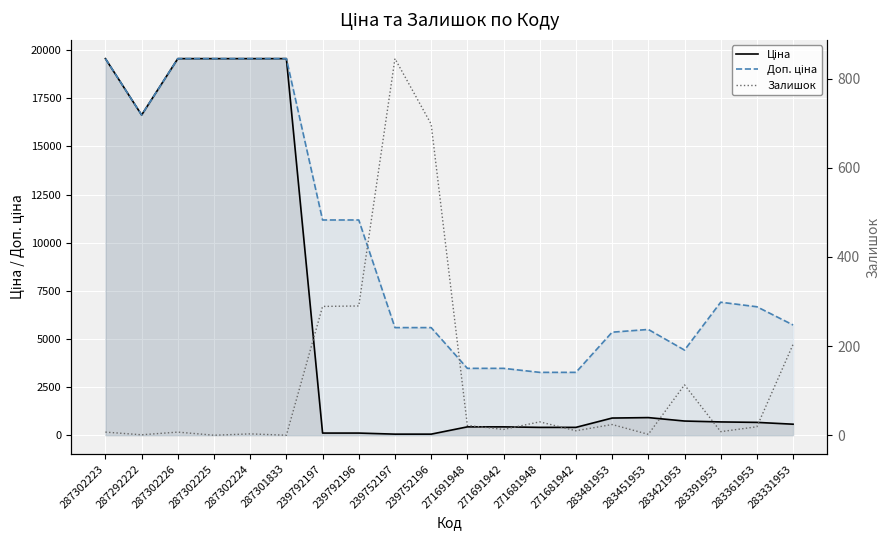

Which series has the largest range (max minus min)?

Ціна